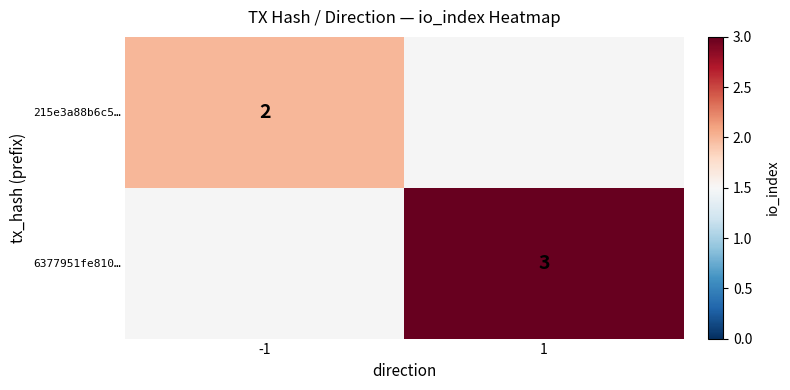

True or false: 215e3a88b6c5… has a value of 3 at -1.

False